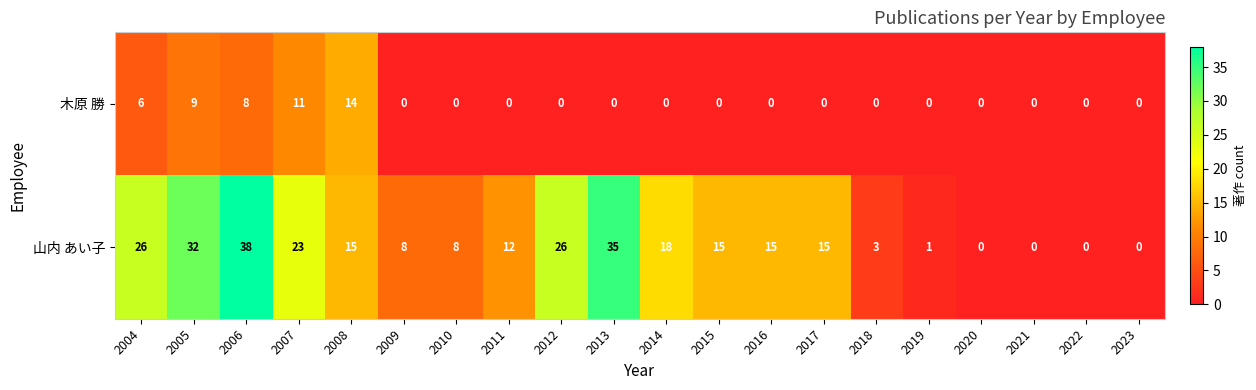

How many values in the 山内 あい子 series are below 15?

9